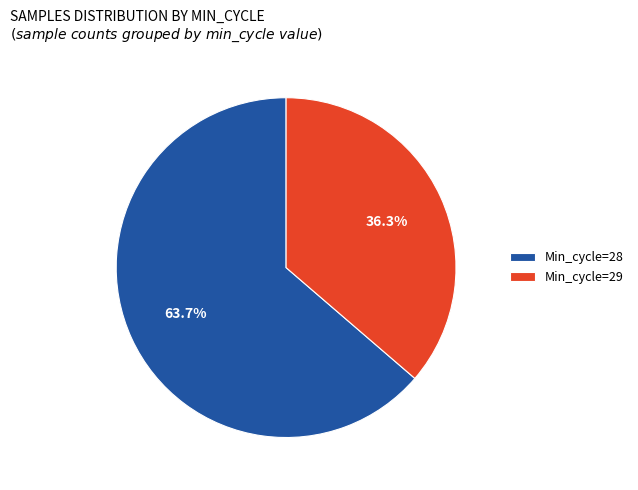

To the nearest percent, what is the average slice percentage?

50%